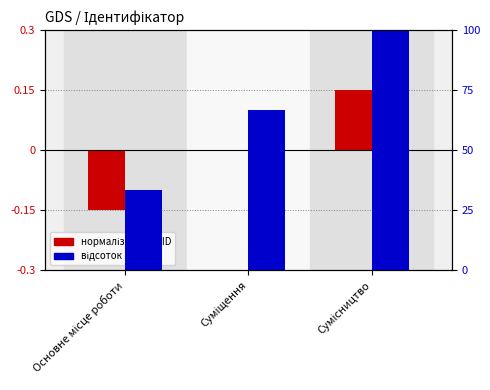

Between Основне місце роботи and Суміщення, which series saw the biggest shift?

Ідентифікатор (%)